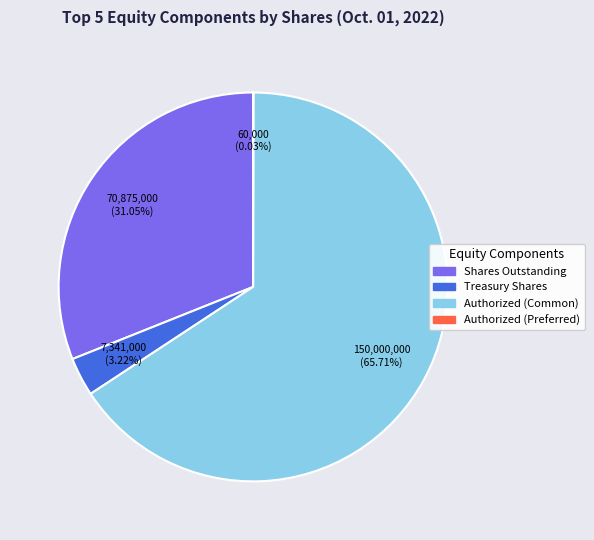

Is there any slice that represents more than half of the pie?

Yes